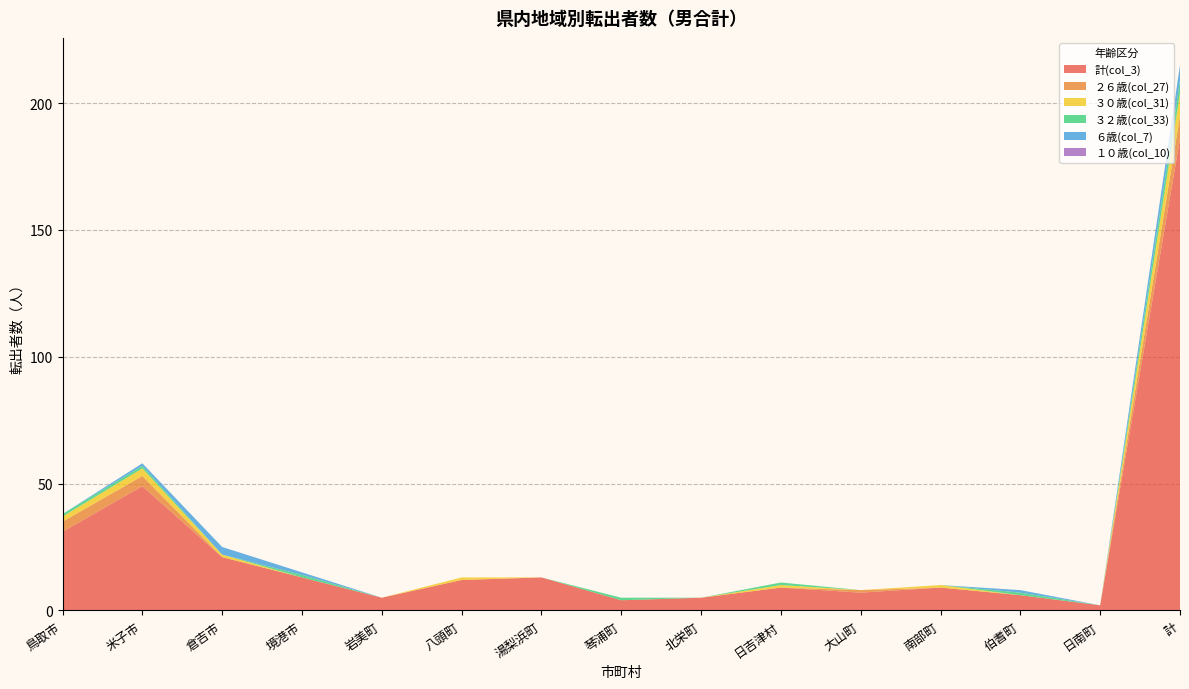

Reading left to right, what are all the values shown in this chart?

計(col_3): 鳥取市=31	米子市=49	倉吉市=21	境港市=13	岩美町=5	八頭町=12	湯梨浜町=13	琴浦町=4	北栄町=5	日吉津村=9	大山町=7	南部町=9	伯耆町=6	日南町=2	計=186
２６歳(col_27): 鳥取市=4	米子市=4	倉吉市=0	境港市=0	岩美町=0	八頭町=0	湯梨浜町=0	琴浦町=0	北栄町=0	日吉津村=0	大山町=1	南部町=0	伯耆町=0	日南町=0	計=9
３０歳(col_31): 鳥取市=2	米子市=3	倉吉市=1	境港市=0	岩美町=0	八頭町=1	湯梨浜町=0	琴浦町=0	北栄町=0	日吉津村=1	大山町=0	南部町=1	伯耆町=0	日南町=0	計=9
３２歳(col_33): 鳥取市=1	米子市=1	倉吉市=0	境港市=1	岩美町=0	八頭町=0	湯梨浜町=0	琴浦町=1	北栄町=0	日吉津村=1	大山町=0	南部町=0	伯耆町=1	日南町=0	計=5
６歳(col_7): 鳥取市=0	米子市=1	倉吉市=3	境港市=1	岩美町=0	八頭町=0	湯梨浜町=0	琴浦町=0	北栄町=0	日吉津村=0	大山町=0	南部町=0	伯耆町=1	日南町=0	計=6
１０歳(col_10): 鳥取市=0	米子市=0	倉吉市=0	境港市=0	岩美町=0	八頭町=0	湯梨浜町=0	琴浦町=0	北栄町=0	日吉津村=0	大山町=0	南部町=0	伯耆町=0	日南町=0	計=0